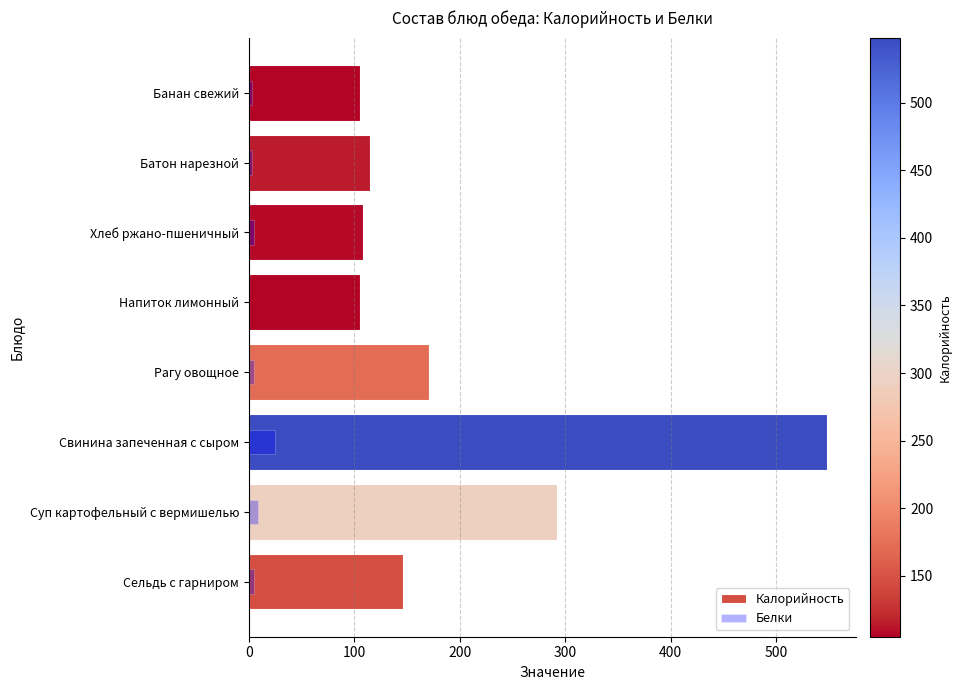

How many bars are there in total?

16